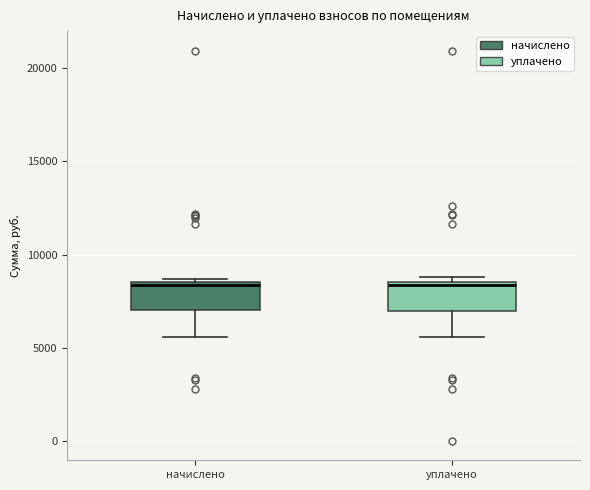

Where is the lower edge of the box for начислено on the y-axis? The values are not printed on the chart, so give them approximately, as read against the axis.

7000